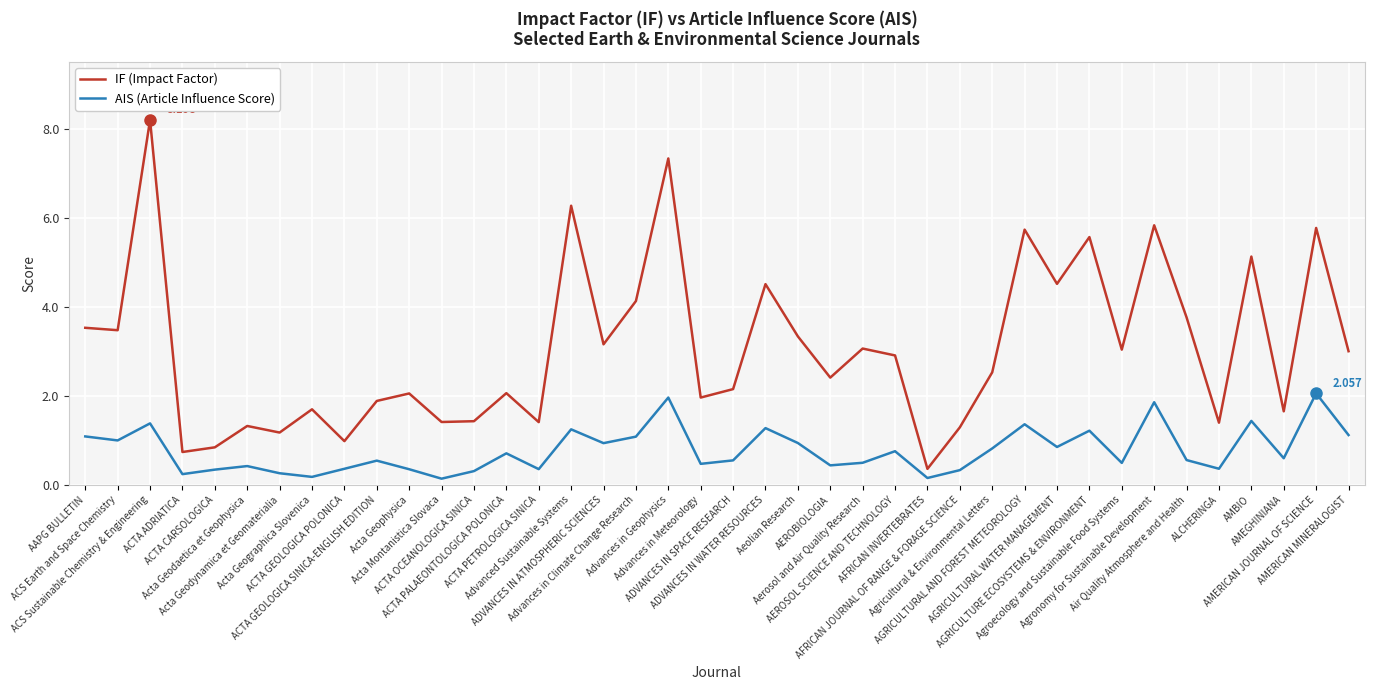

Which series has the largest total across all categories?

IF (Impact Factor)